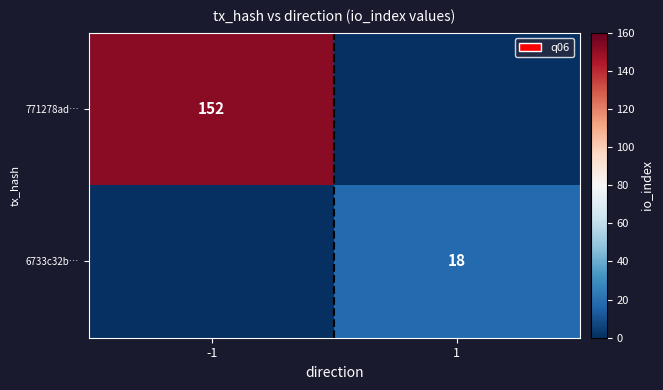

The 6733c32b… series shows 18 at 1. True or false?

True